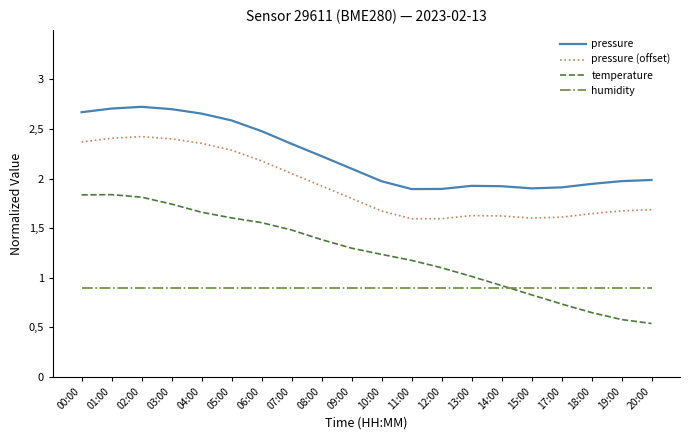

Reading left to right, extract all data points from this chart.

pressure: 2.7	2.7	2.7	2.7	2.7	2.6	2.5	2.4	2.2	2.1	2.0	1.9	1.9	1.9	1.9	1.9	1.9	1.9	2.0	2.0
pressure (offset): 2.4	2.4	2.4	2.4	2.4	2.3	2.2	2.1	1.9	1.8	1.7	1.6	1.6	1.6	1.6	1.6	1.6	1.6	1.7	1.7
temperature: 1.8	1.8	1.8	1.7	1.7	1.6	1.6	1.5	1.4	1.3	1.2	1.2	1.1	1.0	0.9	0.8	0.7	0.6	0.6	0.5
humidity: 0.9	0.9	0.9	0.9	0.9	0.9	0.9	0.9	0.9	0.9	0.9	0.9	0.9	0.9	0.9	0.9	0.9	0.9	0.9	0.9